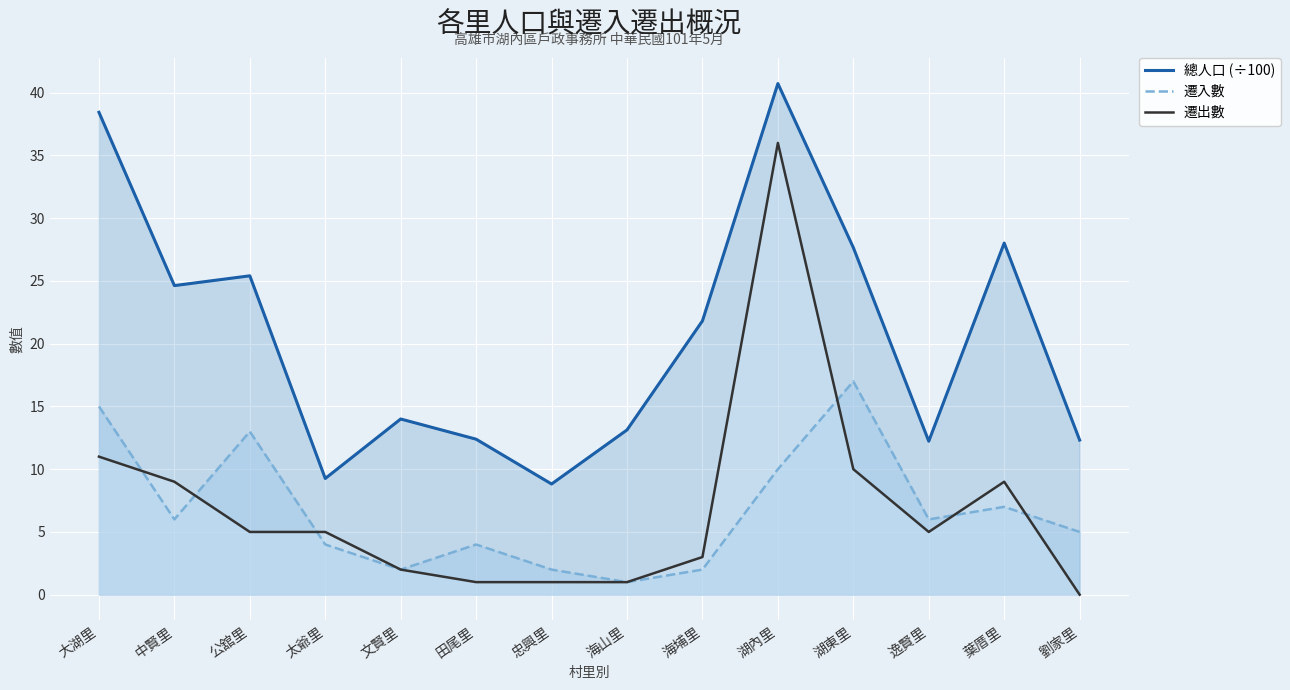

Between 海埔里 and 太爺里, which is larger?

海埔里